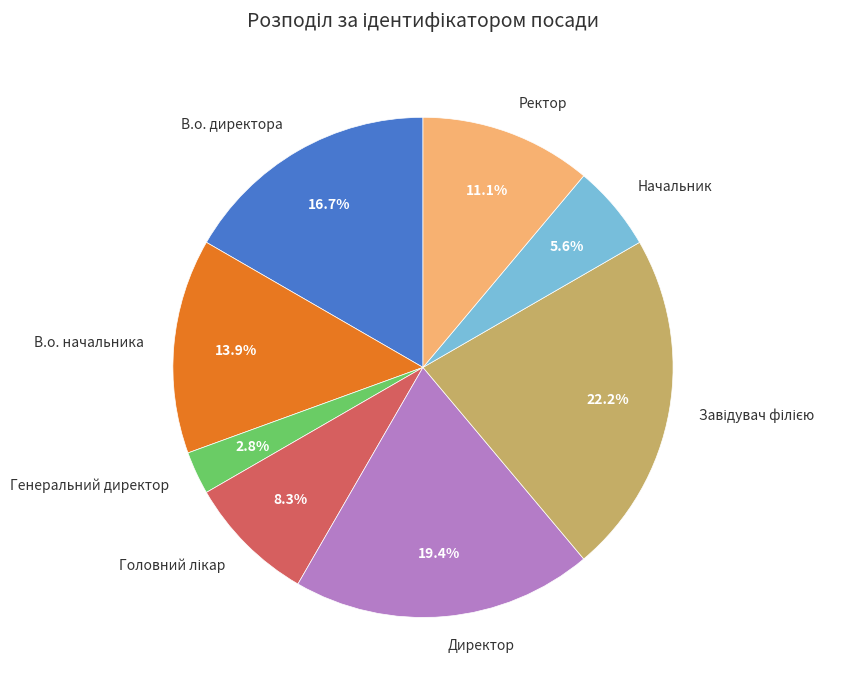

To the nearest percent, what is the difference between the largest and smallest slice percentages?

19%